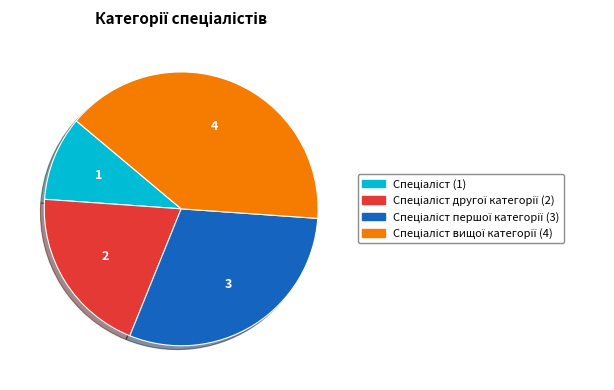

Is there any slice that represents more than half of the pie?

No